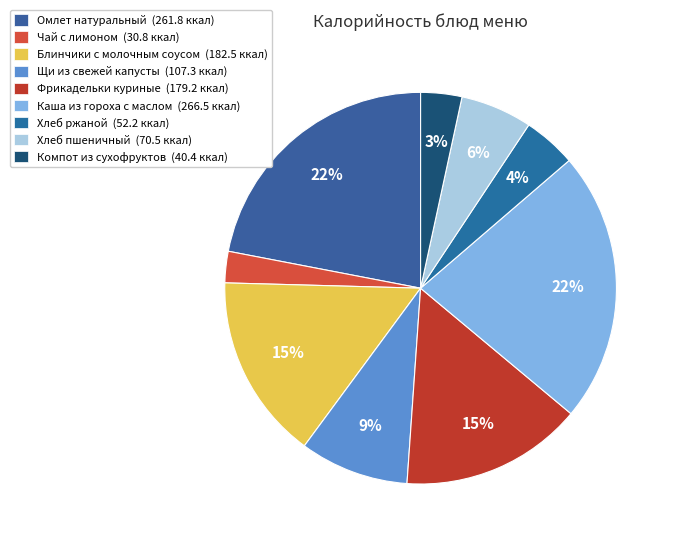

What is the largest slice in the pie chart?

Каша из гороха с маслом